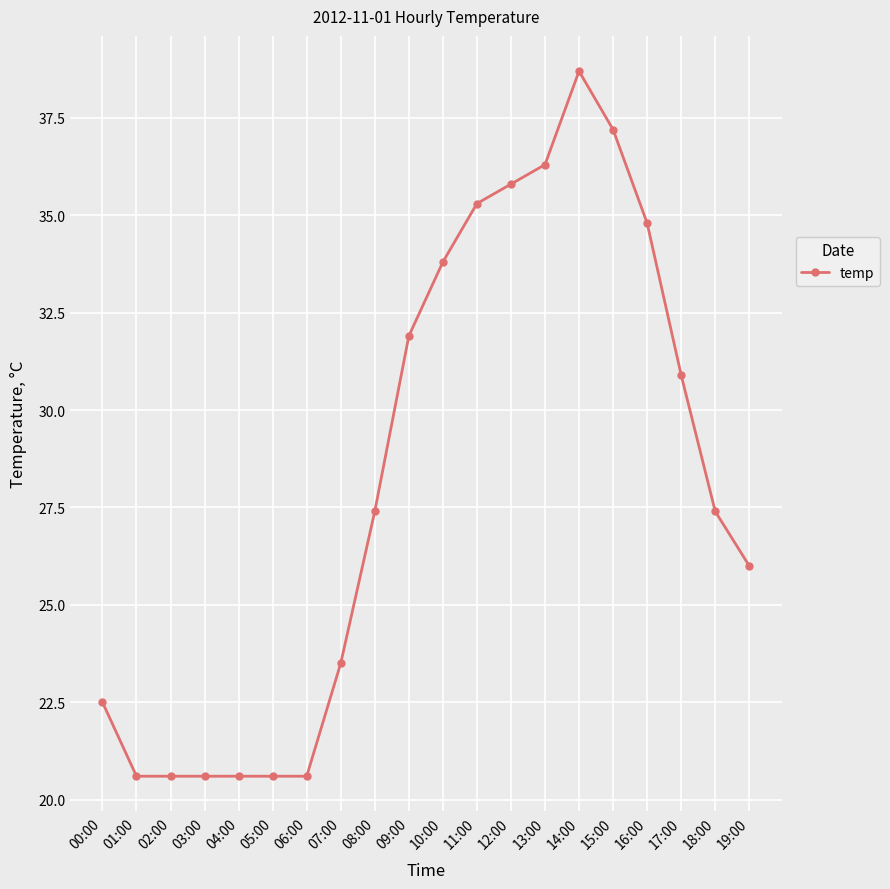

Approximately how many times larger is the value at 15:00 compared to 14:00?

1.0